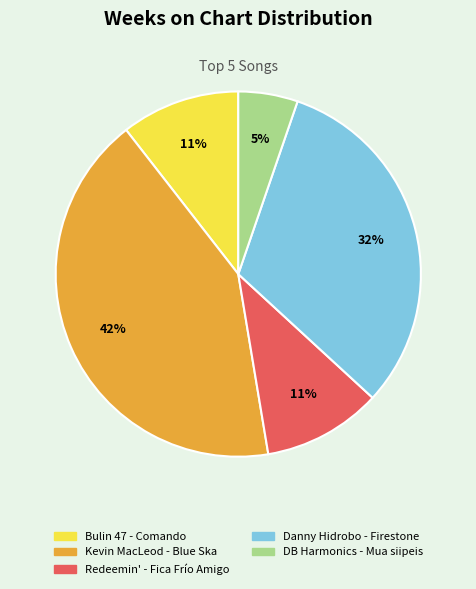

Which has a higher value, Danny Hidrobo - Firestone or DB Harmonics - Mua siipeis?

Danny Hidrobo - Firestone